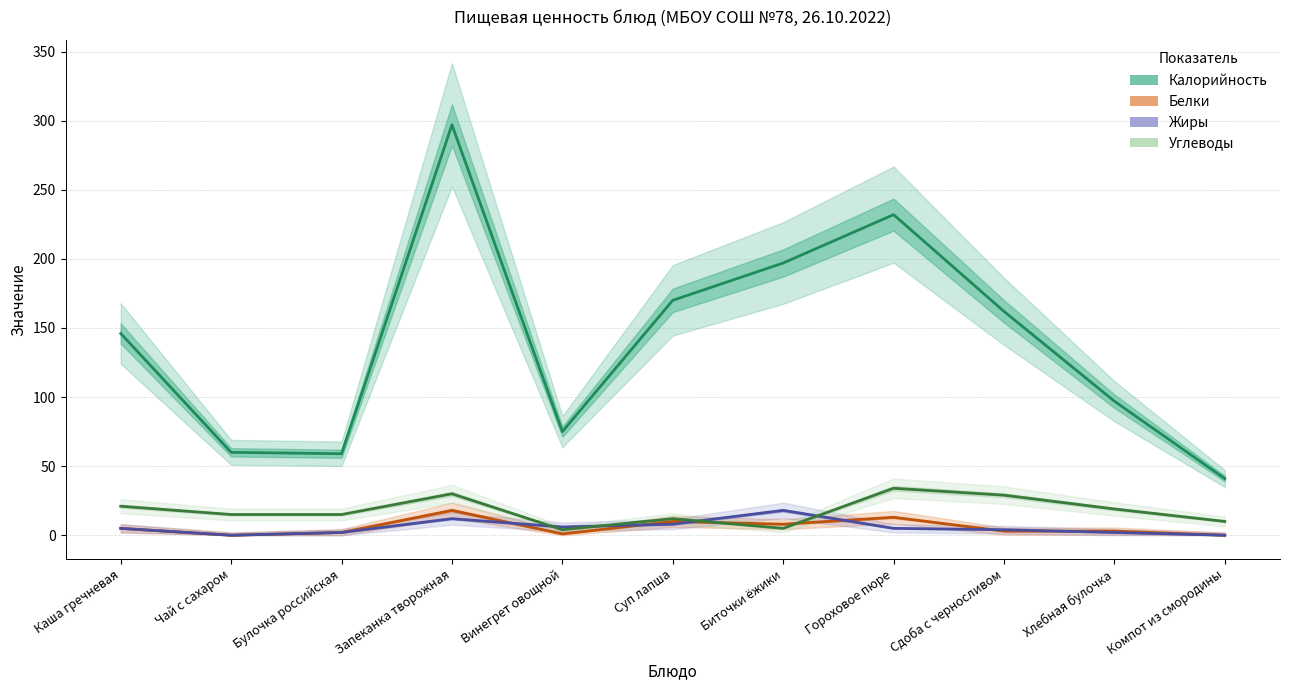

At which label does Калорийность first exceed 146?

Запеканка творожная